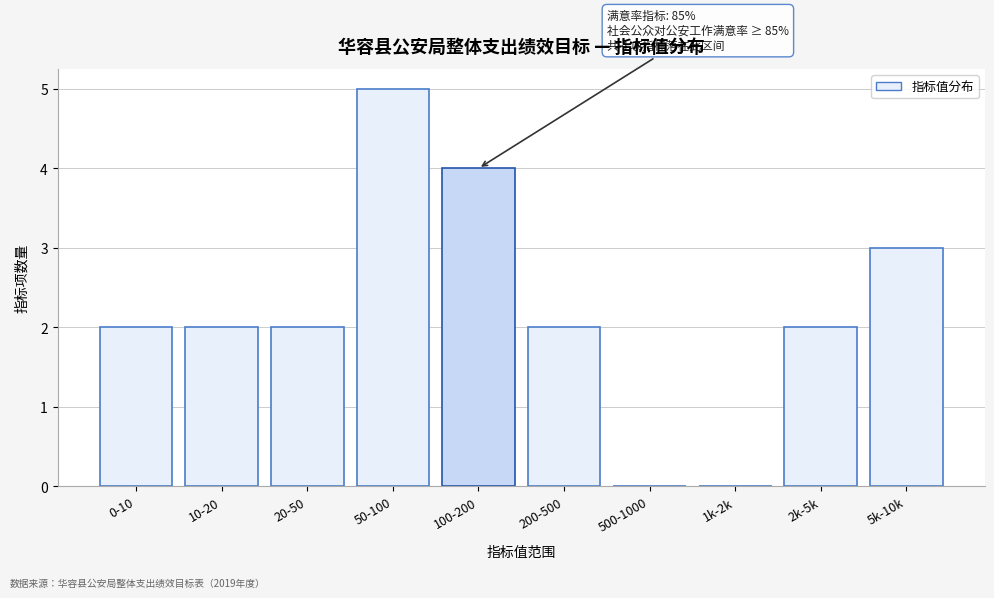

Reading left to right, transcribe all the data shown in this chart.

0-10=2	10-20=2	20-50=2	50-100=5	100-200=4	200-500=2	500-1000=0	1k-2k=0	2k-5k=2	5k-10k=3